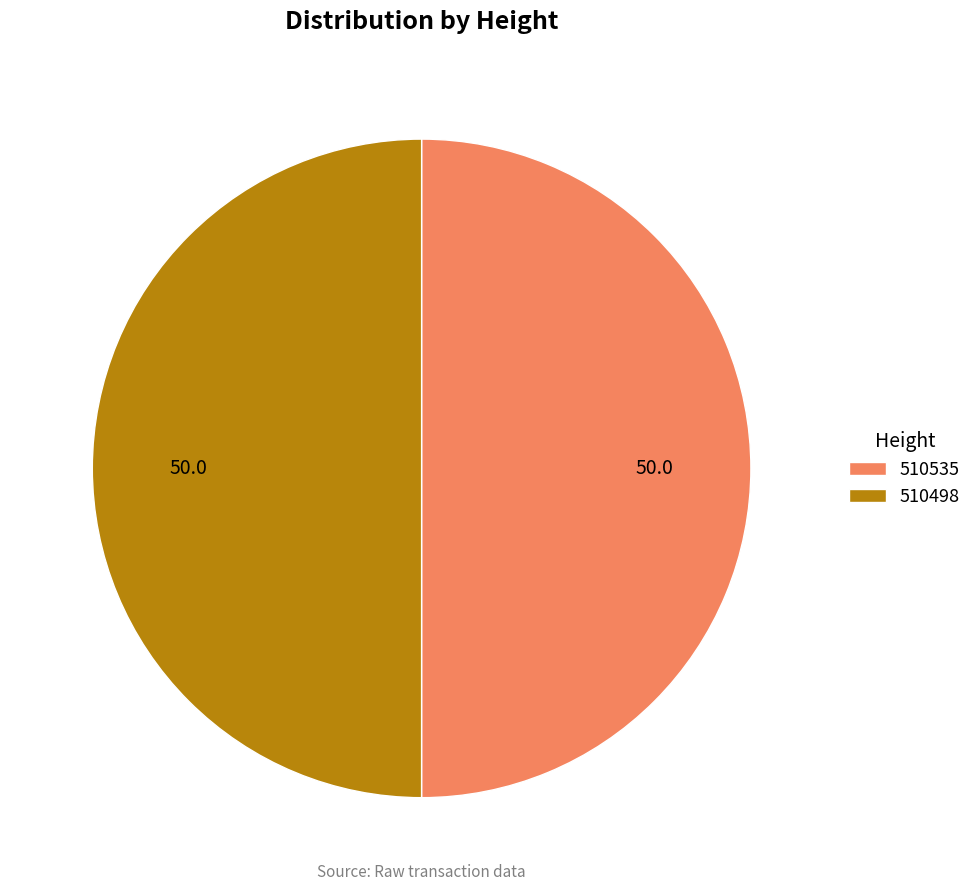

The 510498 slice represents 39% of the pie. True or false?

False